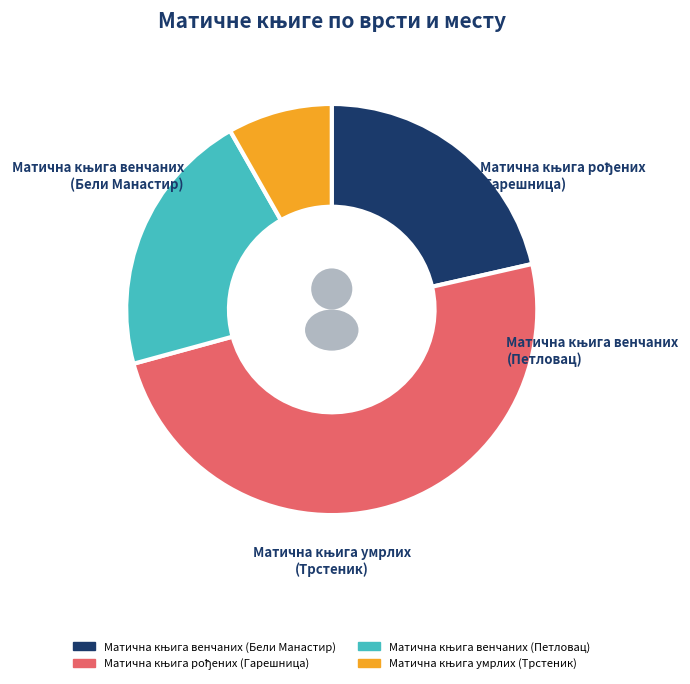

True or false: Матична књига умрлих (Трстеник) accounts for 1% of the total.

False